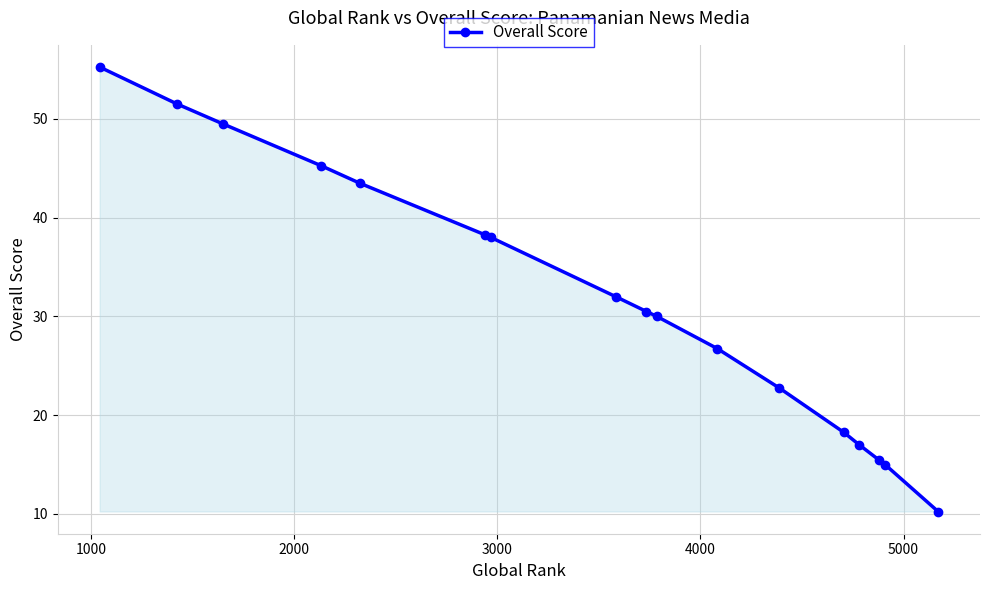

True or false: the data has more than 2 interior local peaks.

False